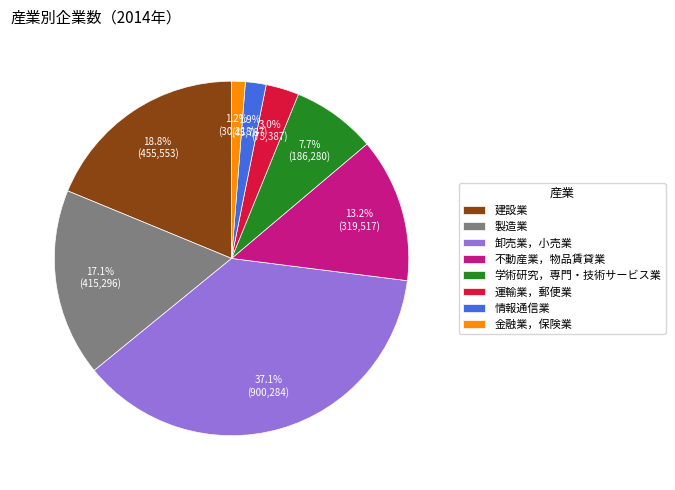

Count the number of slices in the pie.

8